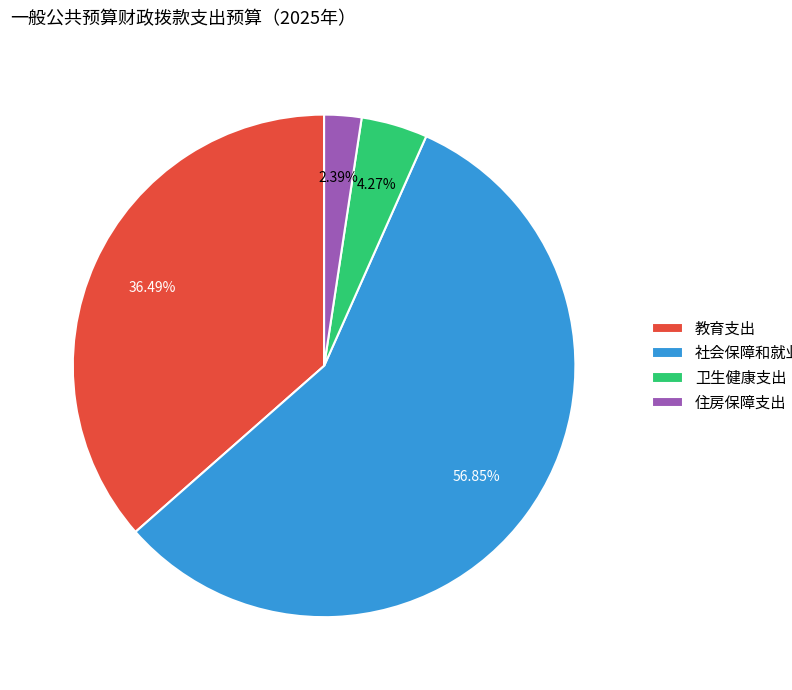

To the nearest percent, what is the difference between the 卫生健康支出 and 教育支出 slice percentages?

32%